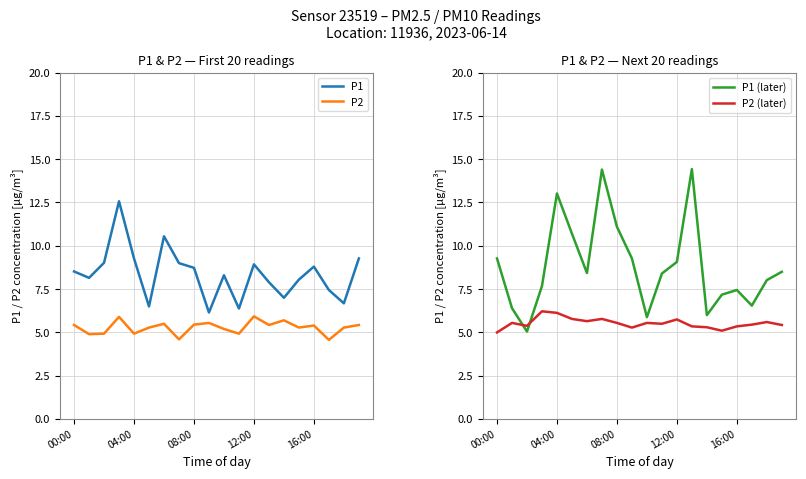

What are all the series names shown in the legend?

P1, P2, P1 (later), P2 (later)